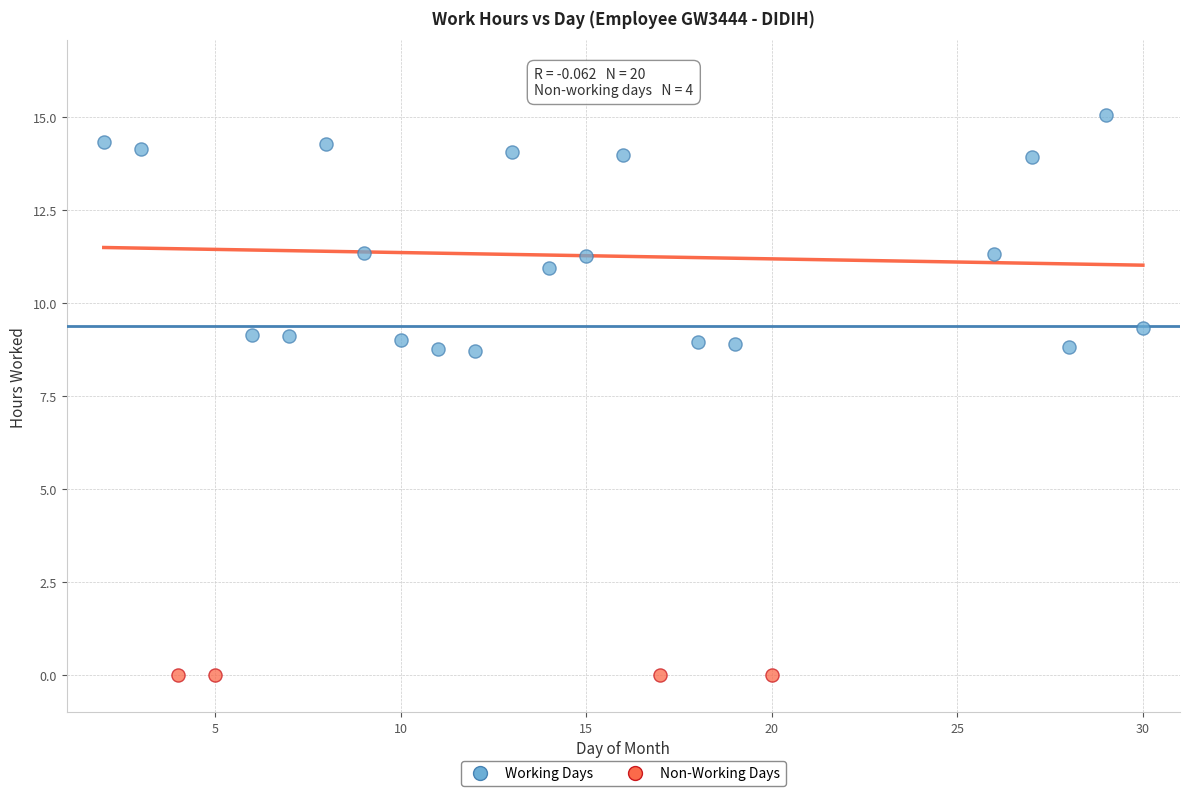

Which series reaches the minimum Y coordinate?

Non-Working Days